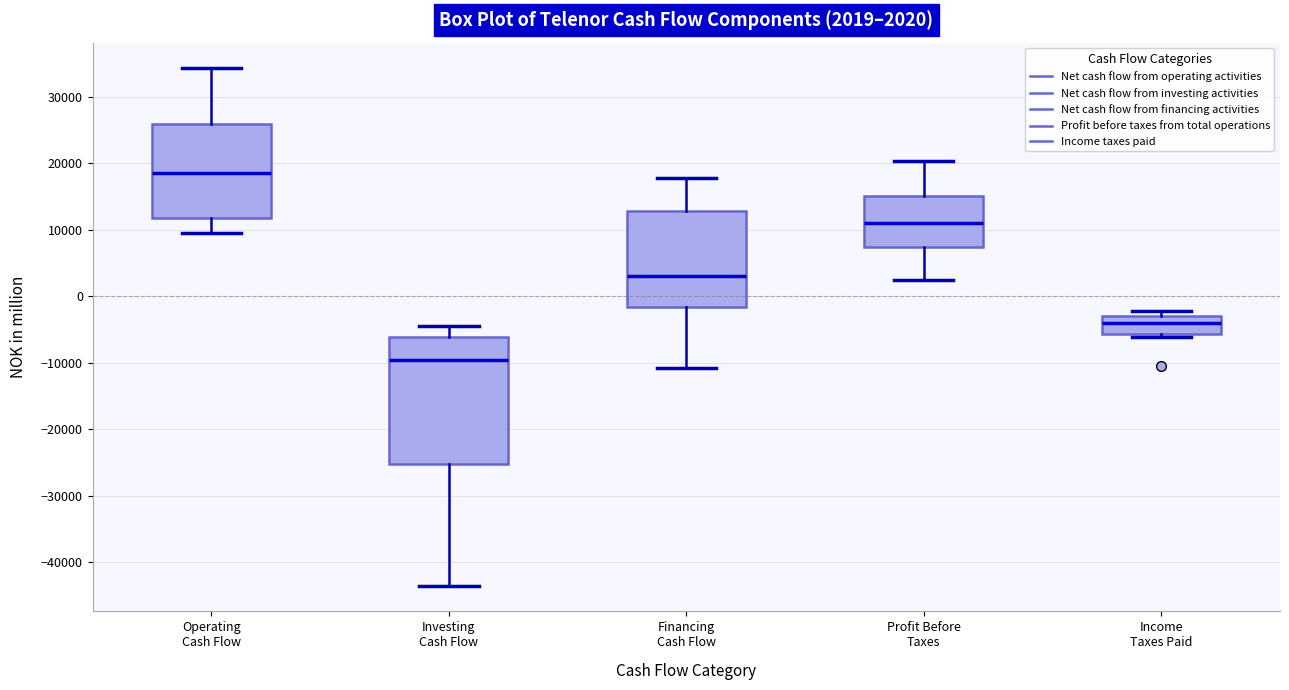

Which box has the lowest median line?

Investing Cash Flow